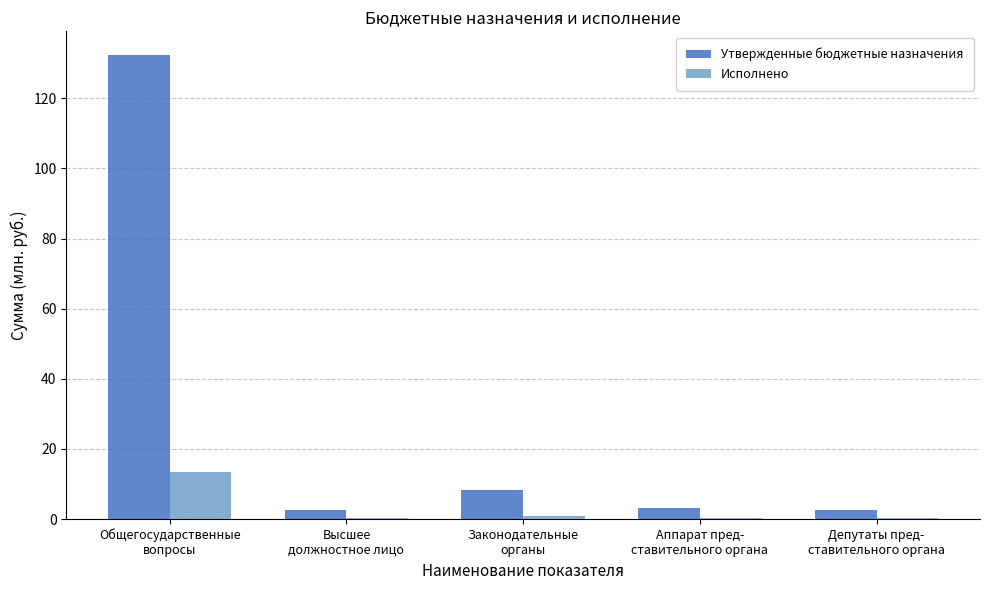

How many distinct data groups are displayed?

2